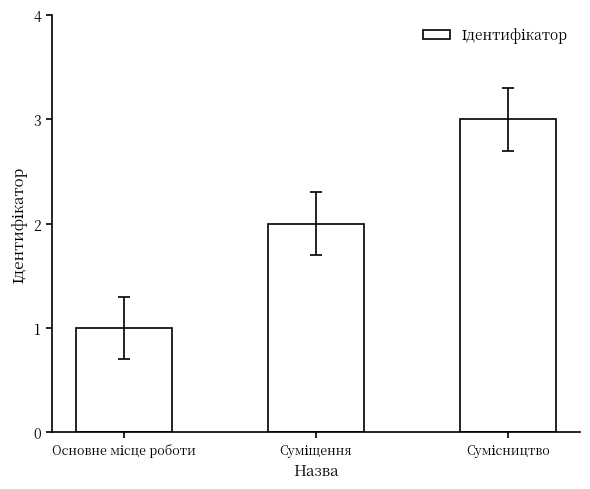

What is the sum of all values?

6